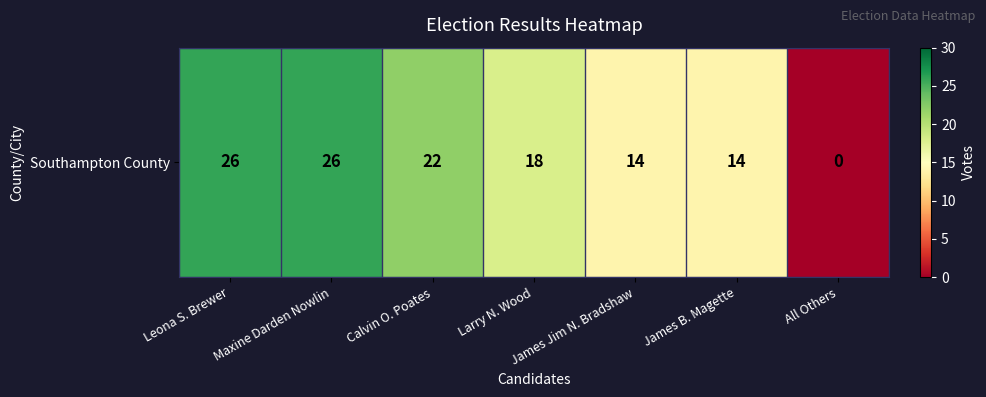

Where is the data nearest to the value 13?

James Jim N. Bradshaw